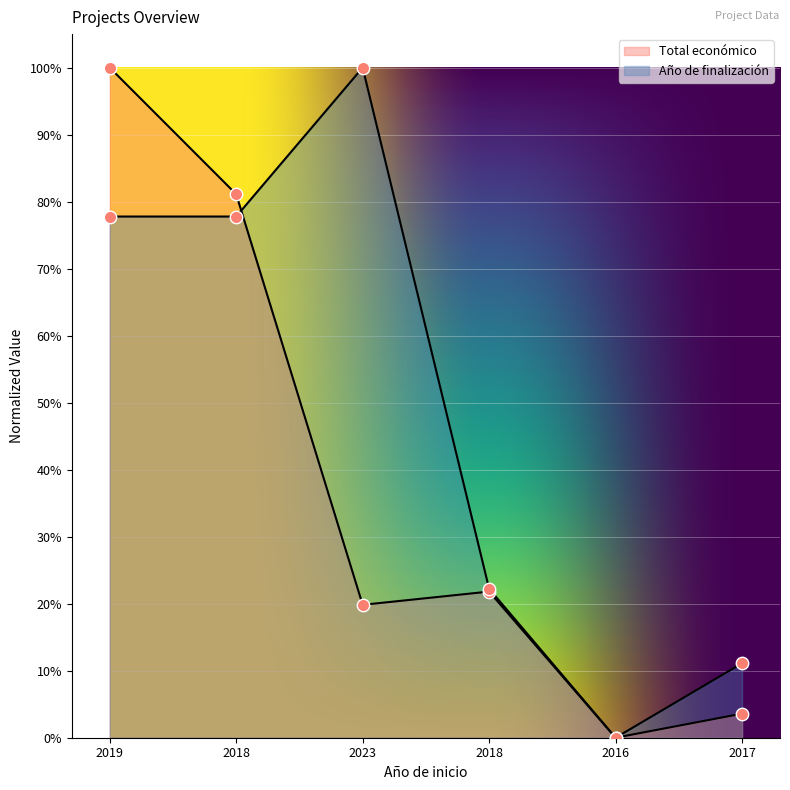

Is the value of Año de finalización at 2023 greater than the value of Total económico at 2018?

Yes